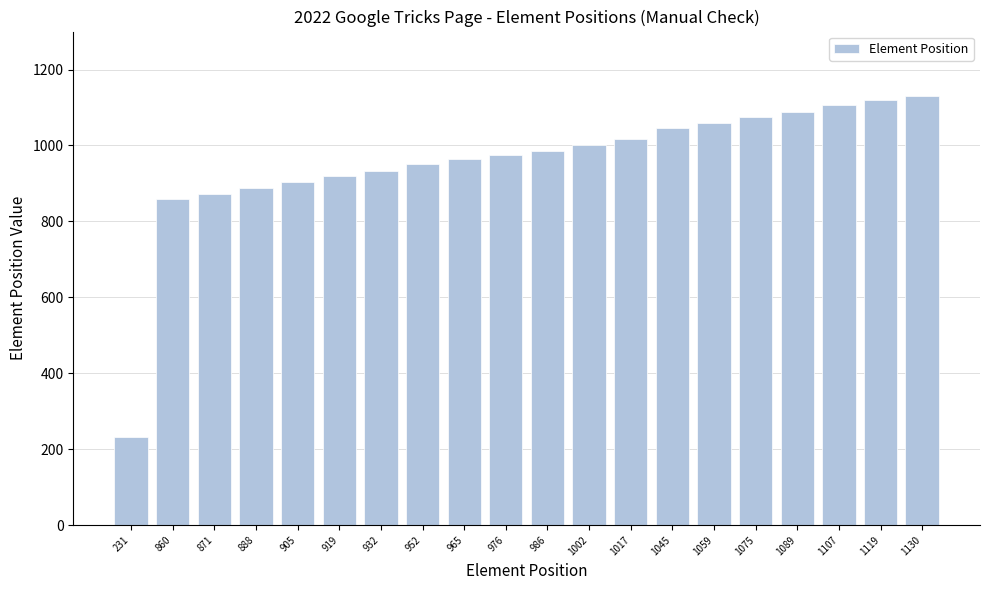

What is the difference between the maximum and minimum values?

899